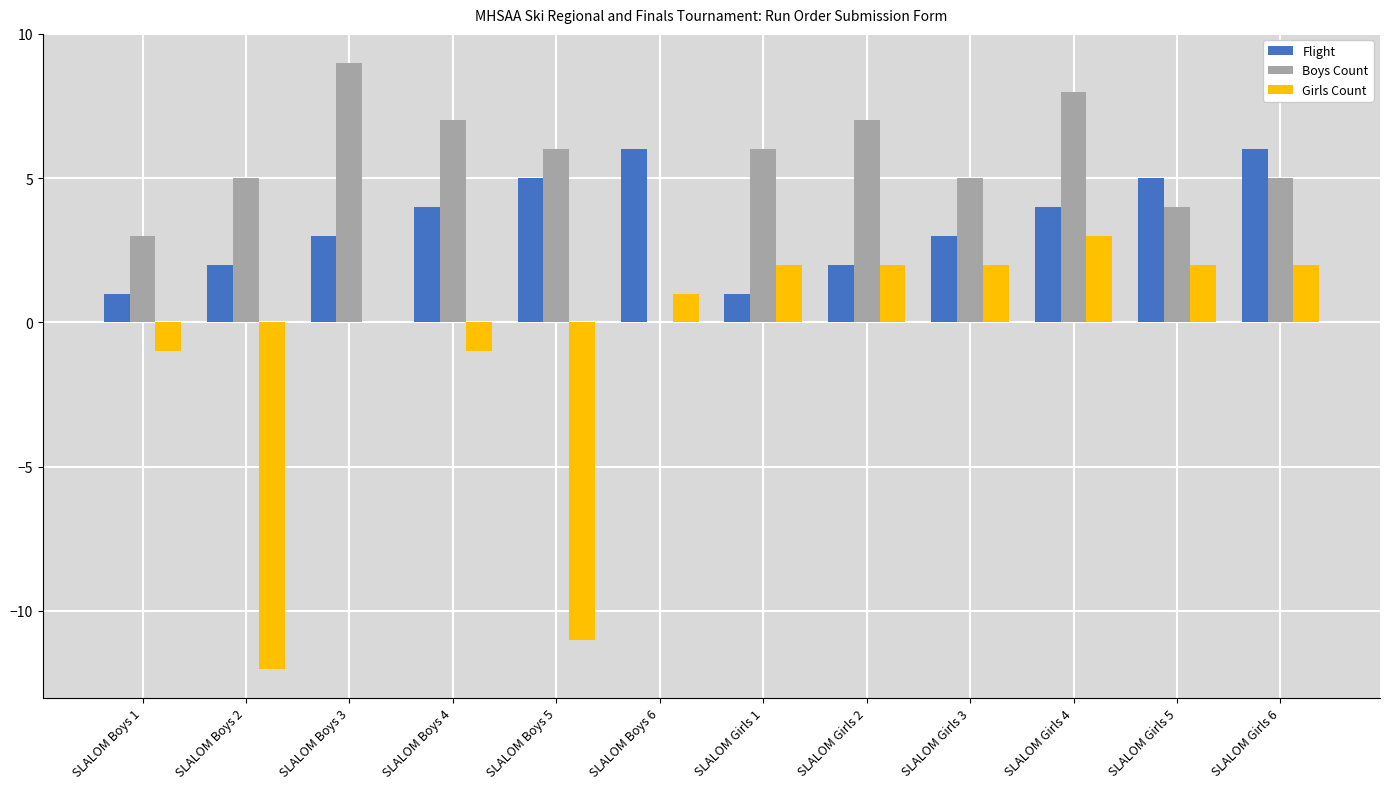

Reading left to right, list all the values displayed in this chart.

Flight: 1	2	3	4	5	6	1	2	3	4	5	6
Boys Count: 3	5	9	7	6	0	6	7	5	8	4	5
Girls Count: -1	-12	0	-1	-11	1	2	2	2	3	2	2